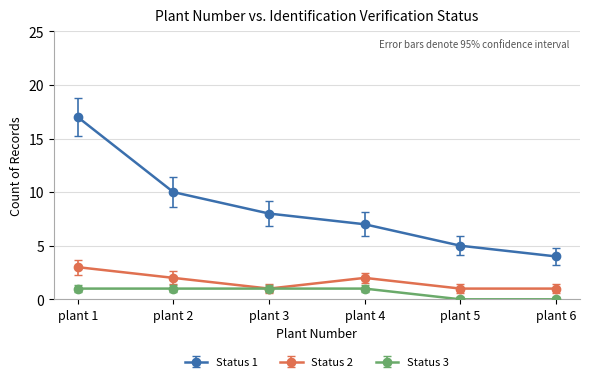

At which category does Status 2 reach its first local peak?

plant 4